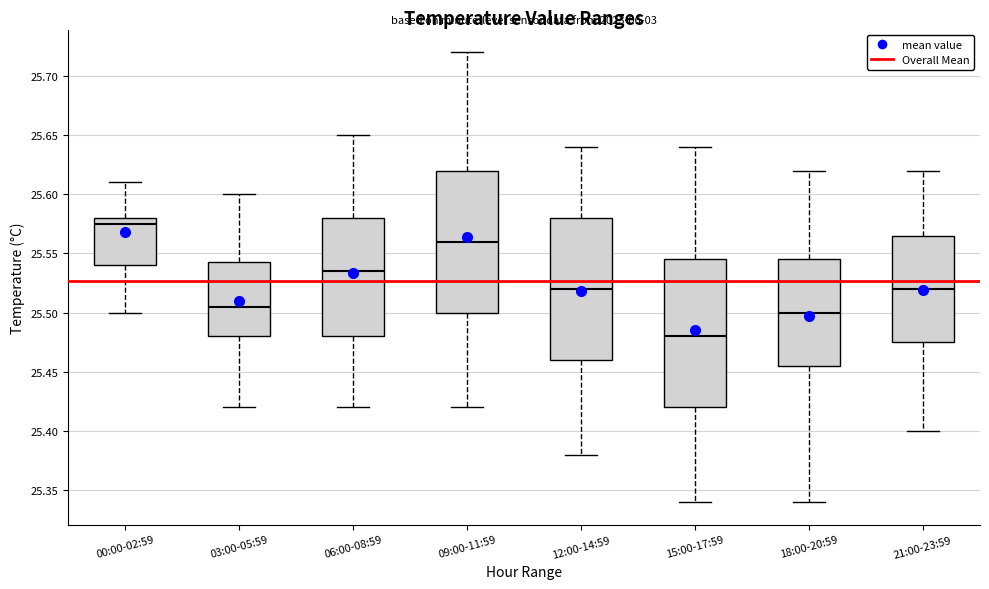

Reading left to right, transcribe this box plot: for each box, give where its median line is, the range the box spans, and where its two whiskers end, as read against the y-axis. The values are not printed on the chart, so give them approximately, as read against the axis.

00:00-02:59: median 25.575, box 25.540 to 25.580, whiskers 25.500 to 25.610
03:00-05:59: median 25.505, box 25.480 to 25.545, whiskers 25.420 to 25.600
06:00-08:59: median 25.535, box 25.480 to 25.580, whiskers 25.420 to 25.650
09:00-11:59: median 25.560, box 25.500 to 25.620, whiskers 25.420 to 25.720
12:00-14:59: median 25.520, box 25.460 to 25.580, whiskers 25.380 to 25.640
15:00-17:59: median 25.480, box 25.420 to 25.545, whiskers 25.340 to 25.640
18:00-20:59: median 25.500, box 25.455 to 25.545, whiskers 25.340 to 25.620
21:00-23:59: median 25.520, box 25.475 to 25.565, whiskers 25.400 to 25.620